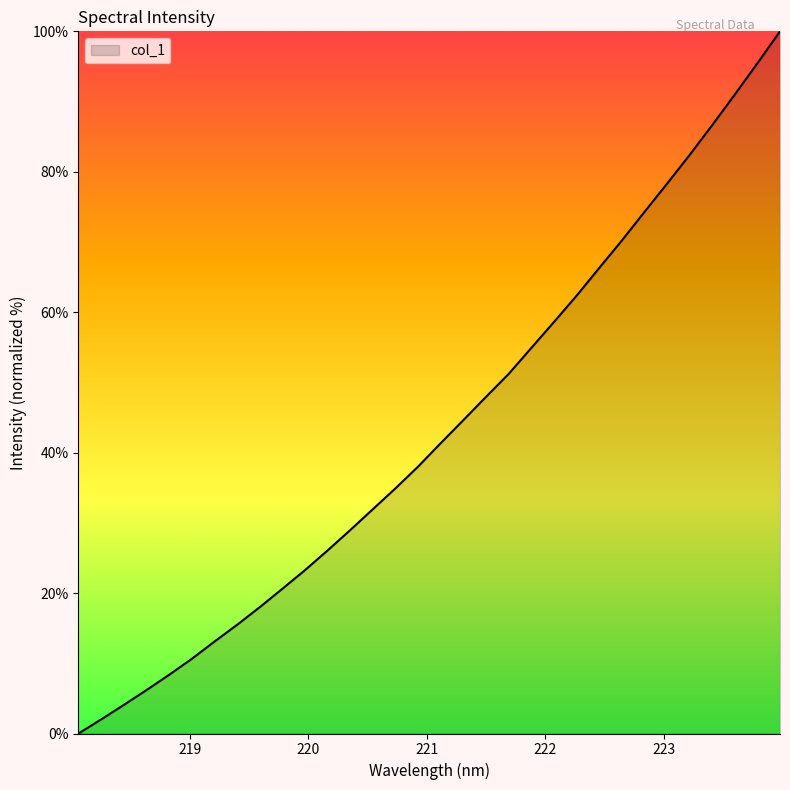

What is the difference between the second highest and second lowest values?

93.4